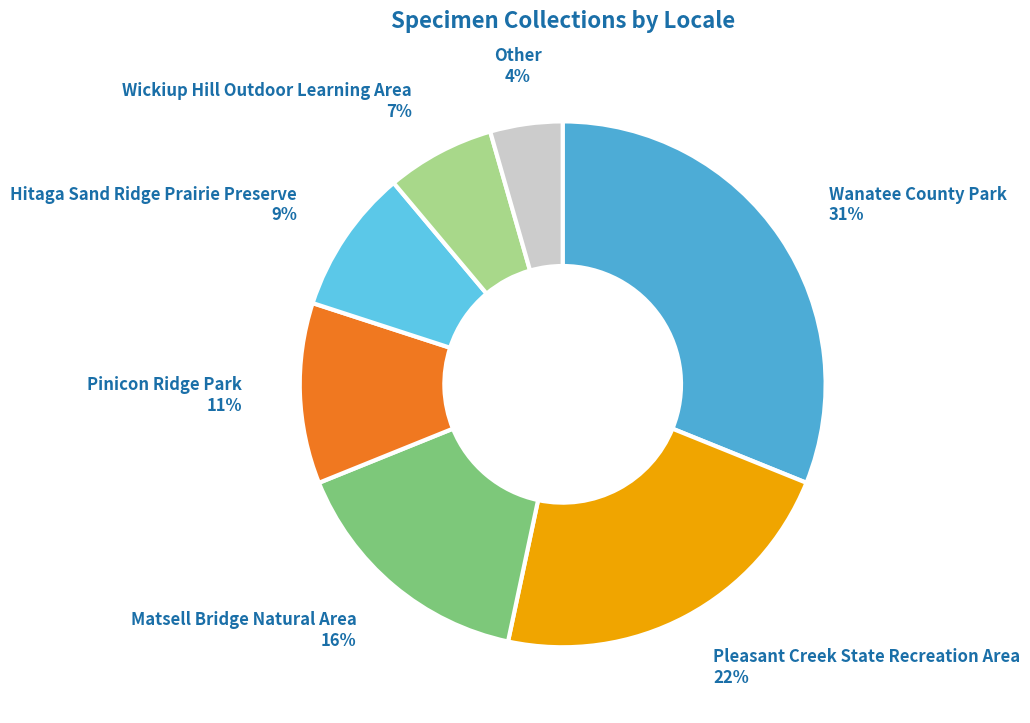

Count the number of slices in the pie.

7